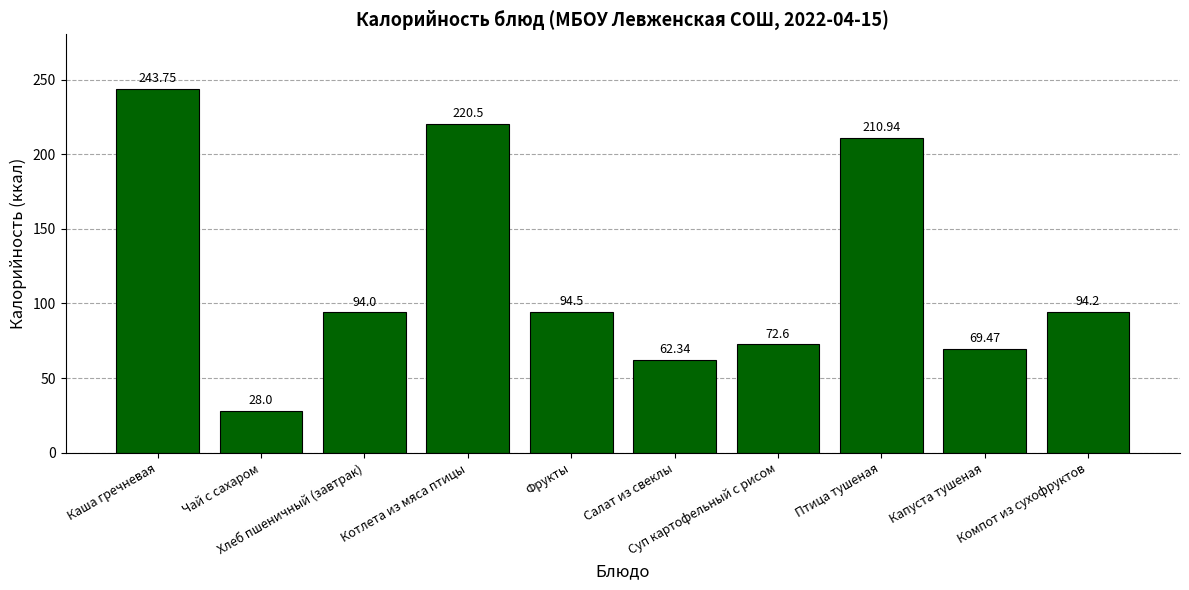

What value does the data have at Фрукты?

94.5